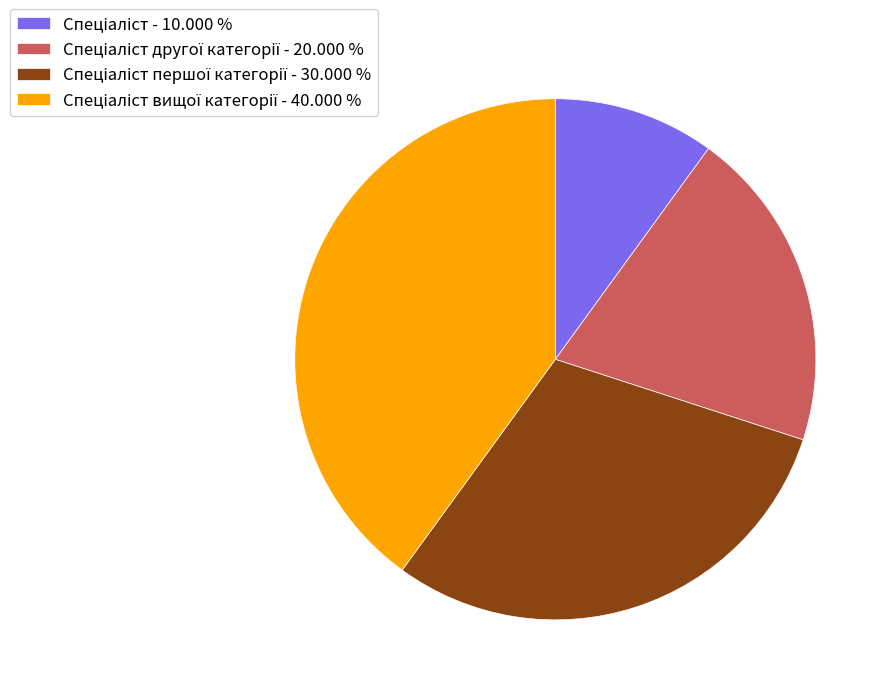

Is there any slice that represents more than half of the pie?

No